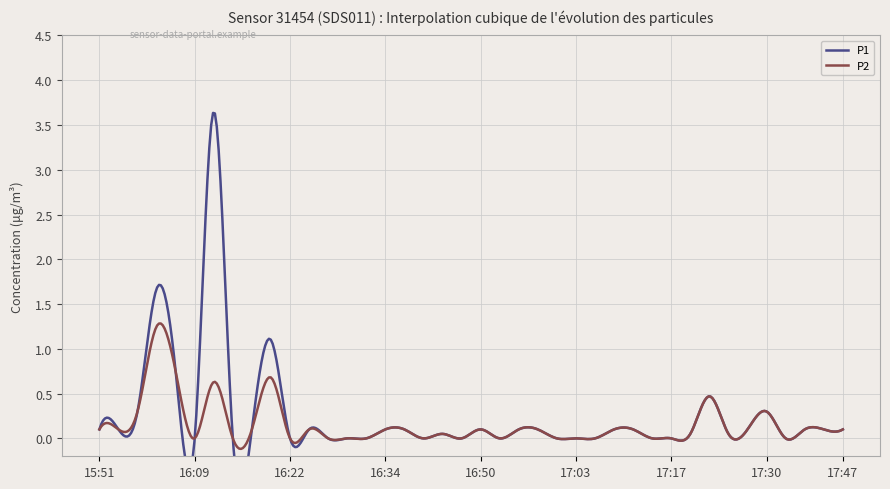

Is it true that P1 equals 1.0 at 16:04?

False